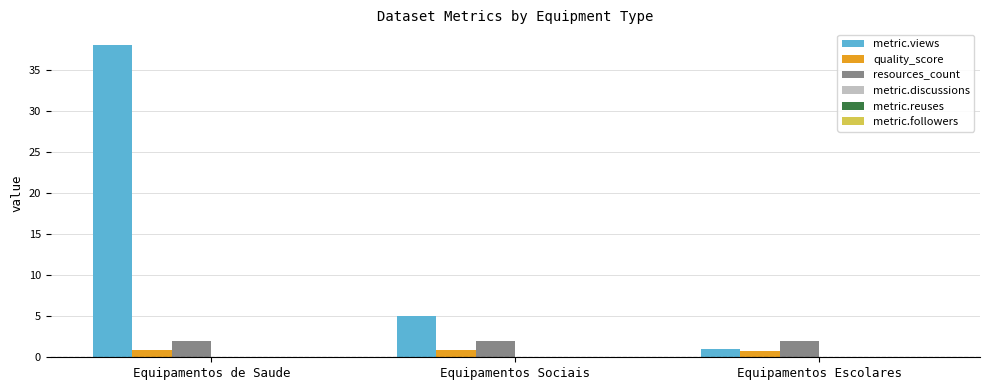

What is the smallest value displayed?

0.8